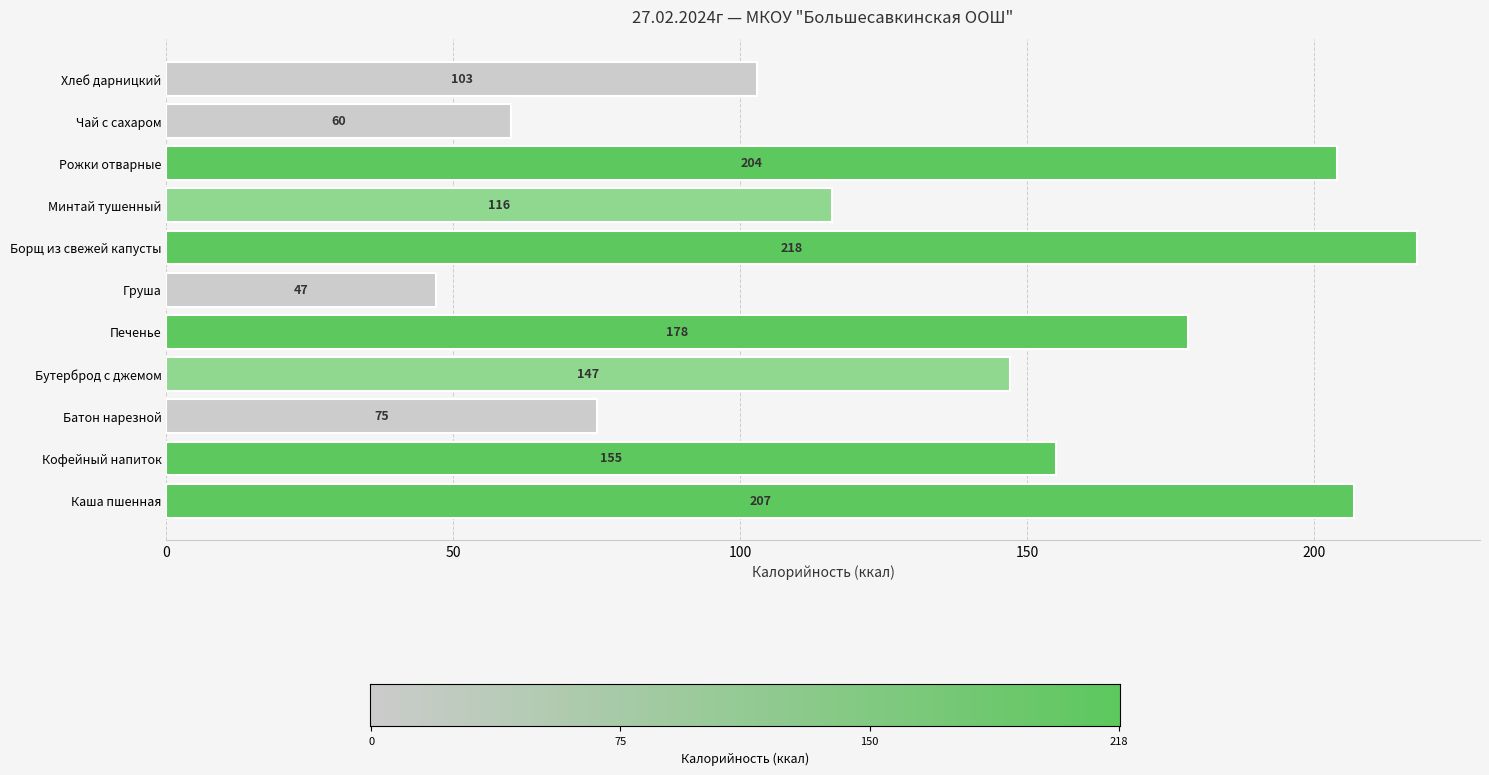

What is the difference between the maximum and second lowest values?

158